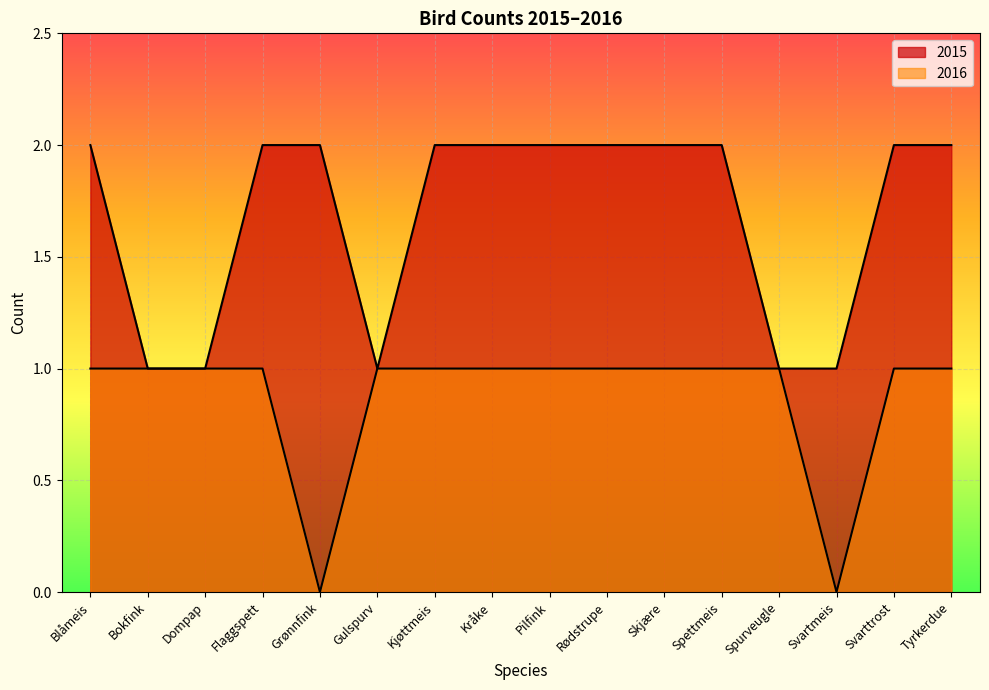

True or false: 2015 and 2016 cross at least once.

False